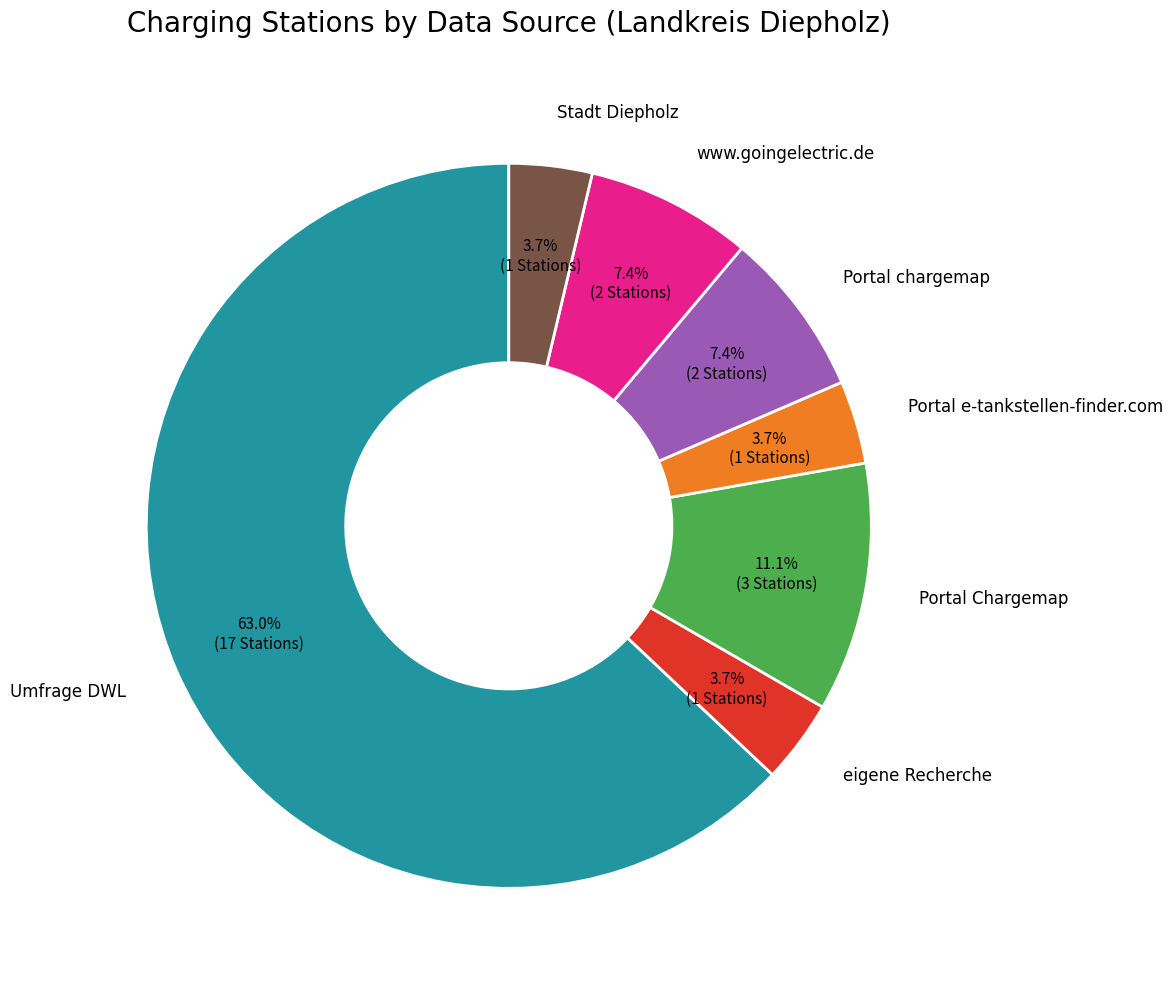

The www.goingelectric.de slice represents 1% of the pie. True or false?

False